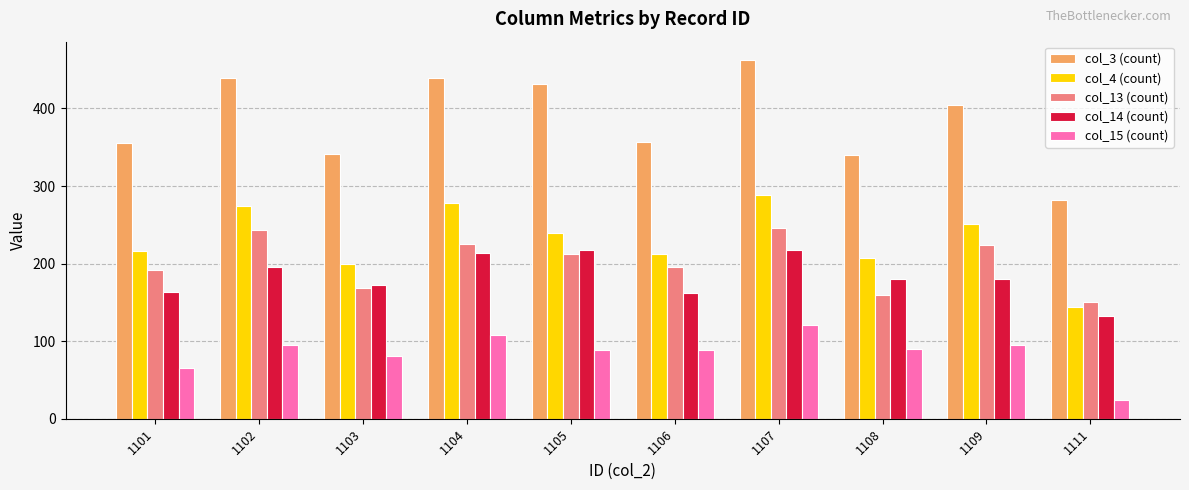

Which series has the widest spread of values?

col_3 (count)